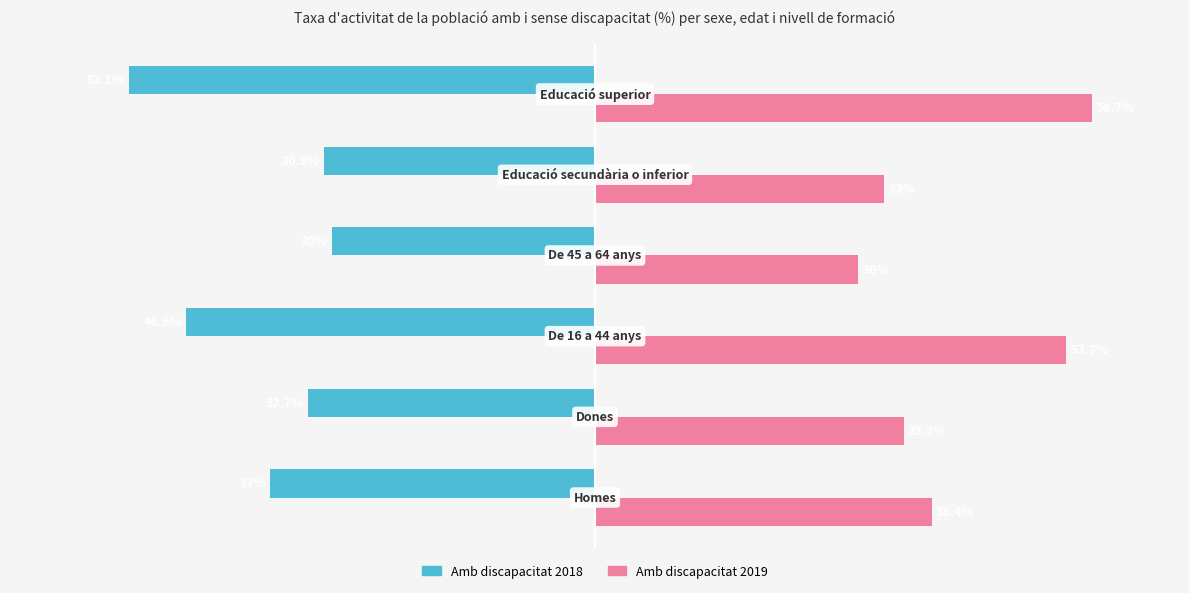

Which series has the largest range (max minus min)?

Amb discapacitat 2019